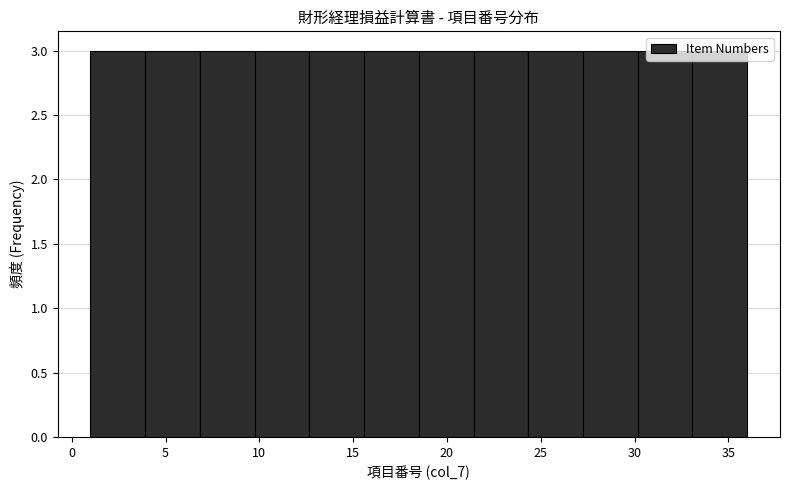

Reading left to right, transcribe this chart: for each bar, give the range it covers on the x-axis and its height. Neither the bar edges nor the heights are printed on the chart, so give them approximately, as read against the axes.

1.0 to 4.0: 3
4.0 to 7.0: 3
7.0 to 10.0: 3
10.0 to 12.5: 3
12.5 to 15.5: 3
15.5 to 18.5: 3
18.5 to 21.5: 3
21.5 to 24.5: 3
24.5 to 27.5: 3
27.5 to 30.0: 3
30.0 to 33.0: 3
33.0 to 36.0: 3